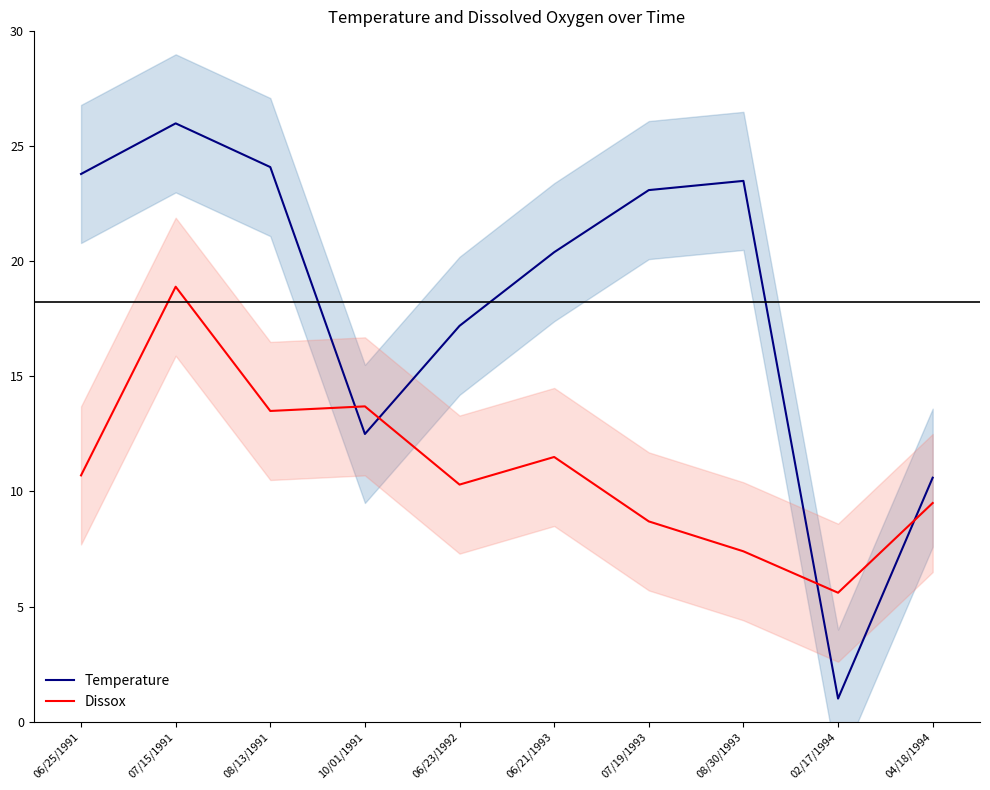

Is this an area chart (filled region under the line)?

No